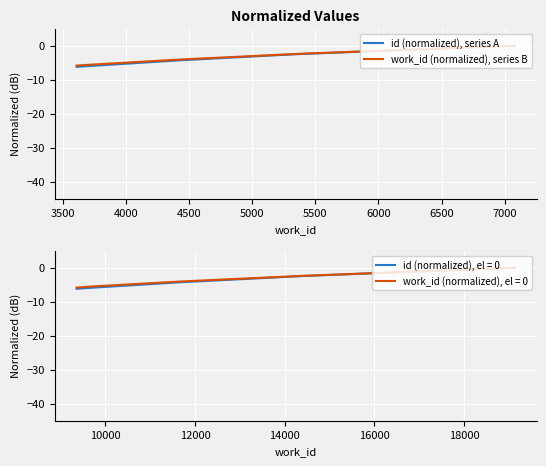

True or false: work_id (normalized), series B and id (normalized), series A cross at least once.

False